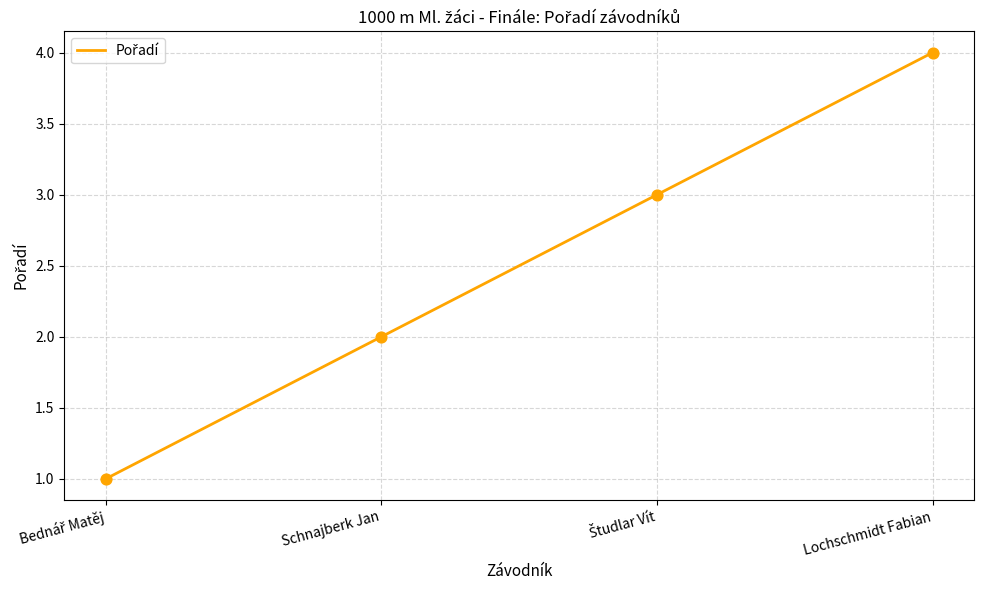

Which has a higher value, Schnajberk Jan or Lochschmidt Fabian?

Lochschmidt Fabian